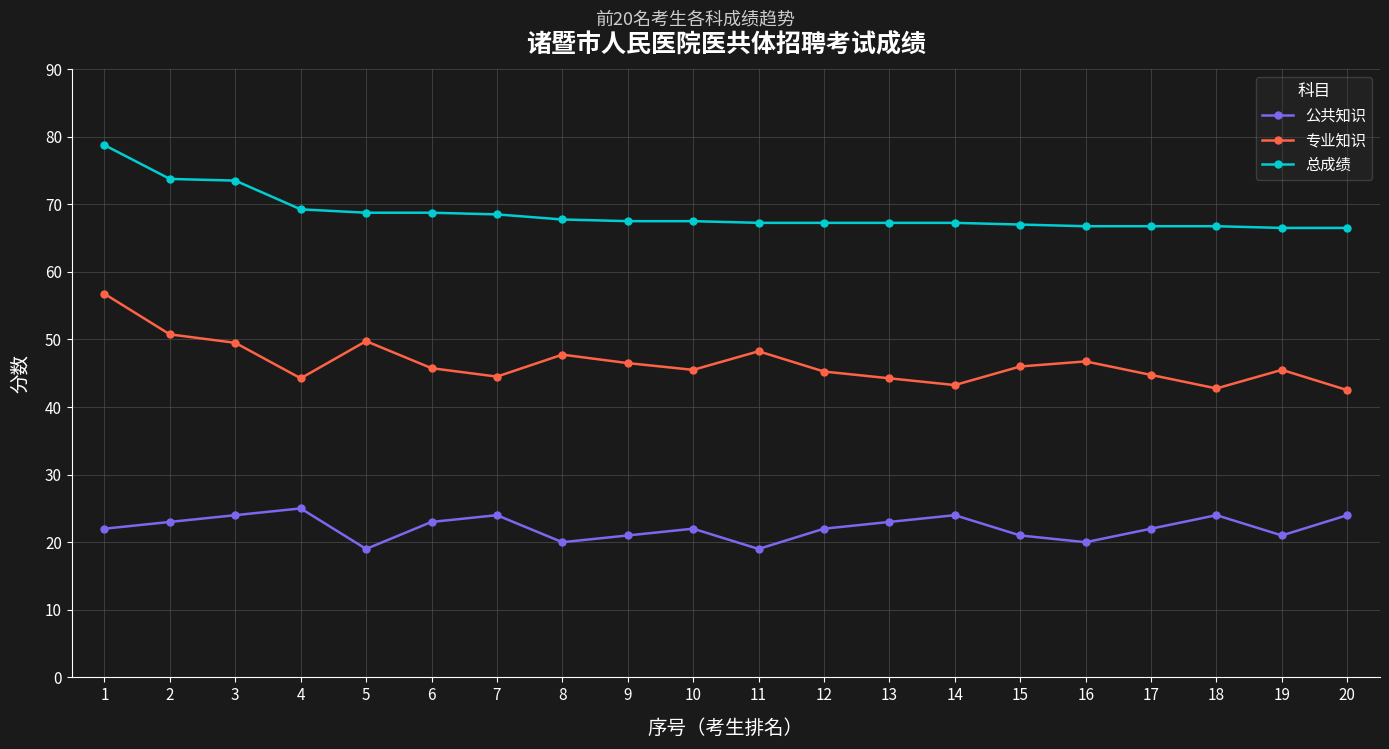

List the series in order of their peak value, lowest first.

公共知识, 专业知识, 总成绩